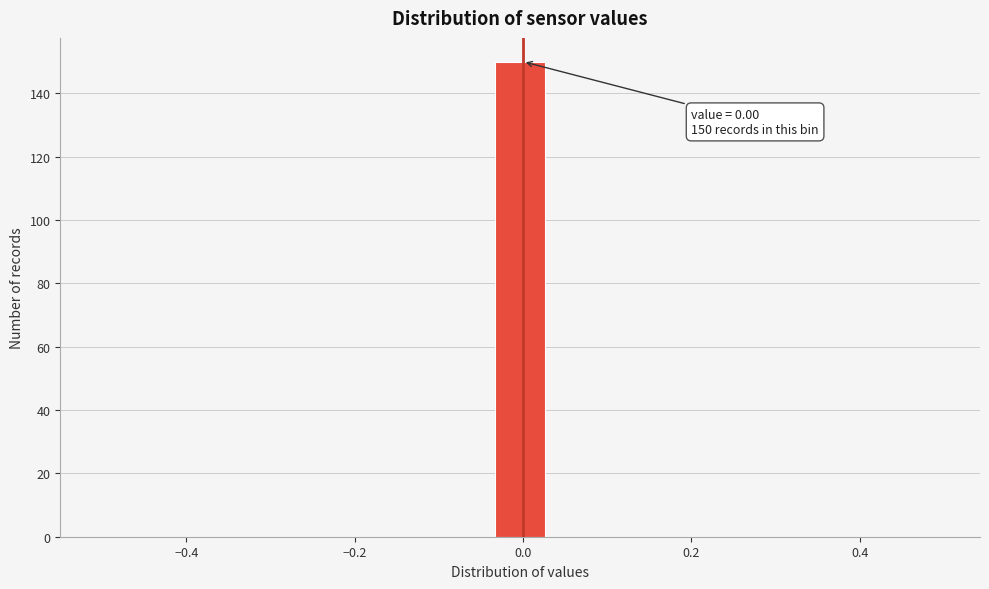

Around what value on the x-axis is the tallest bar? Give the approximate position of its centre, as read against the axis.

0.00